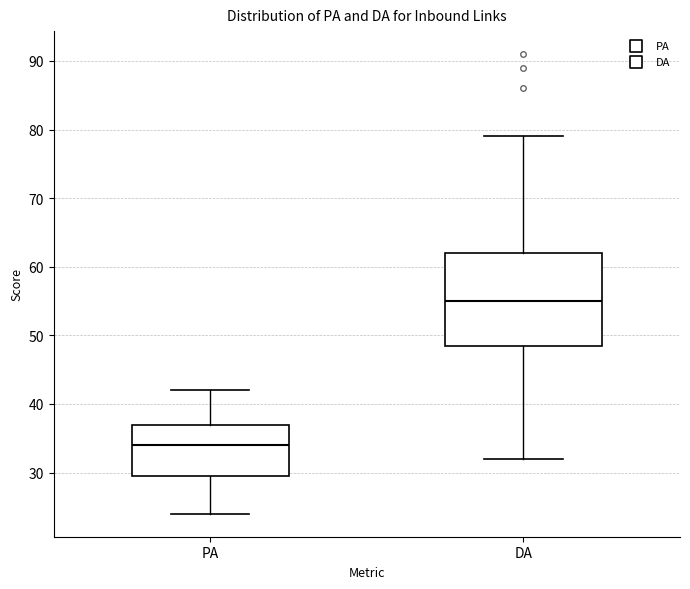

Reading left to right, read every box against the y-axis: the position of its median line, the range the box covers, and the ends of its whiskers. The values are not printed on the chart, so give them approximately, as read against the axis.

PA: median 34, box 30 to 37, whiskers 24 to 42
DA: median 55, box 49 to 62, whiskers 32 to 79